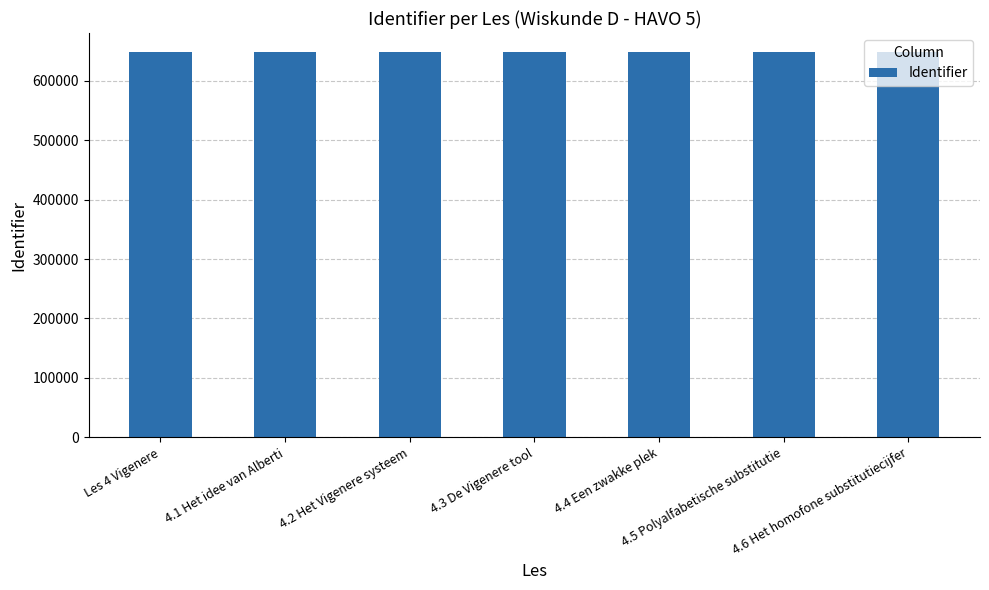

What position from the right is 4.4 Een zwakke plek?

3